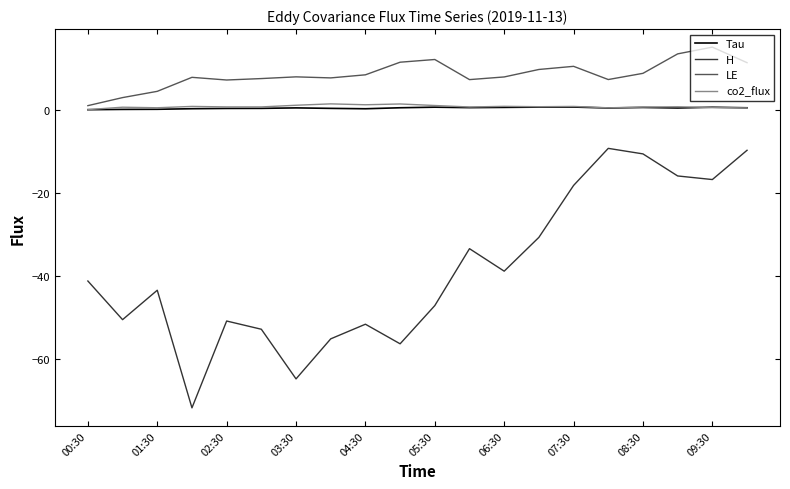

True or false: co2_flux and H cross at least once.

False